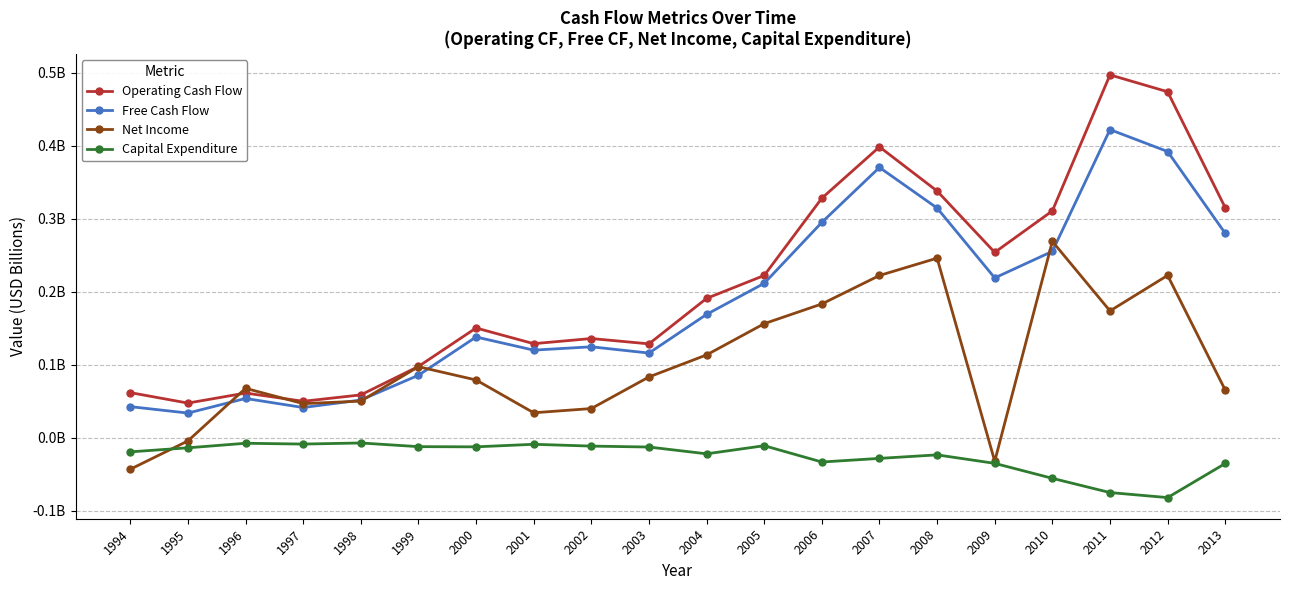

What is the maximum value shown in the chart?

0.5